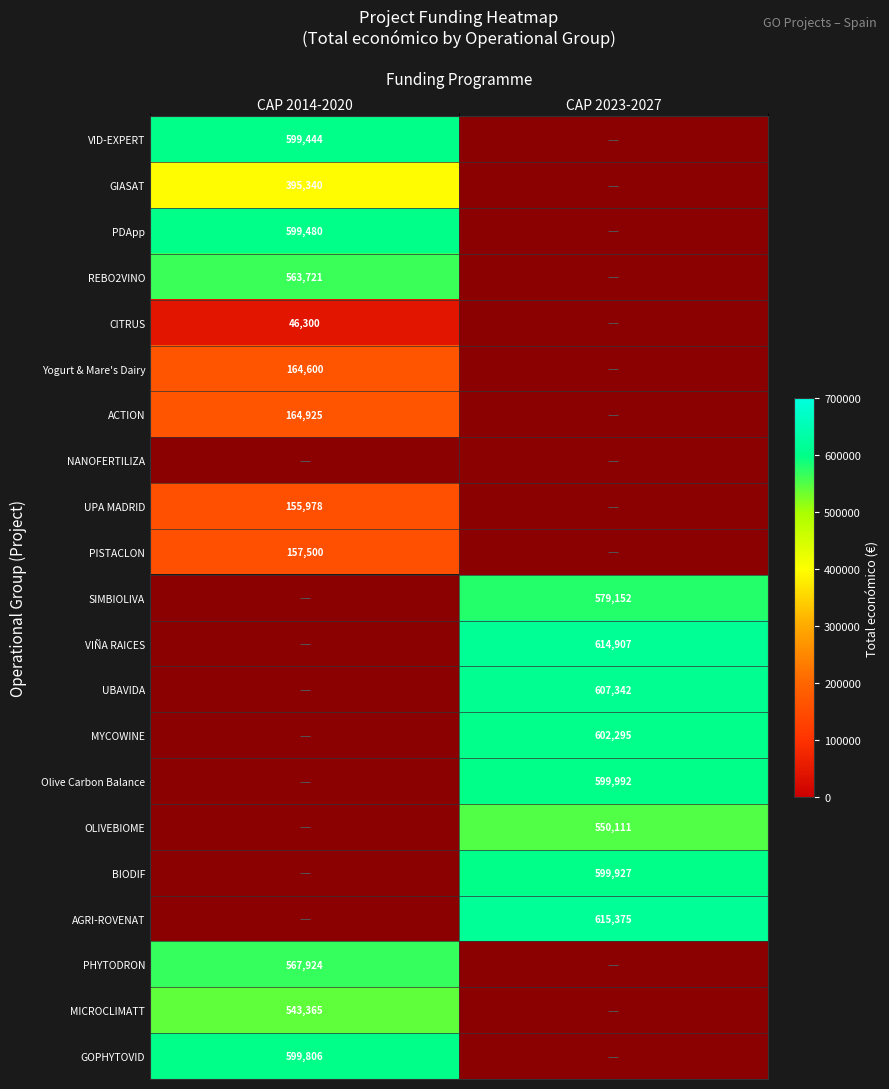

The value of PISTACLON at CAP 2014-2020 is 91075. True or false?

False